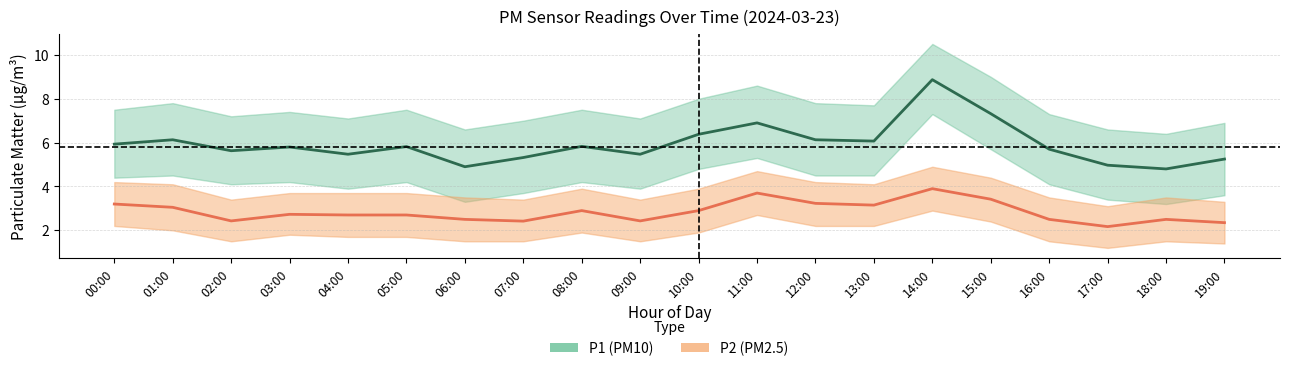

Is it true that P2 (PM2.5) equals 1.2 at 04:00?

False